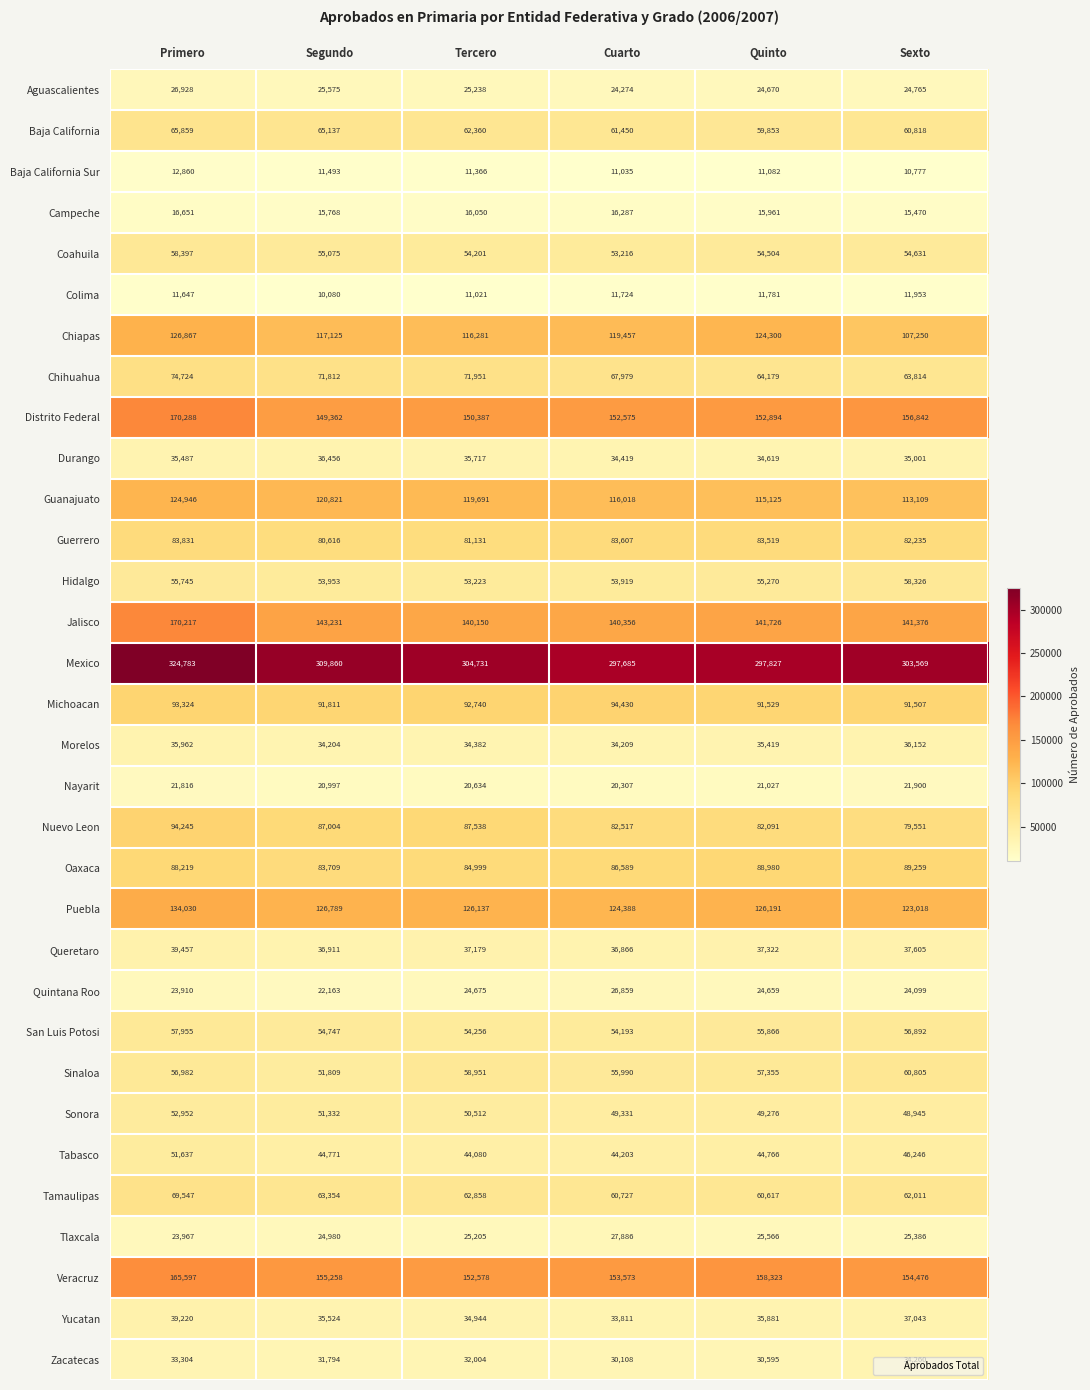

Which series changed the most between Segundo and Quinto?

Mexico